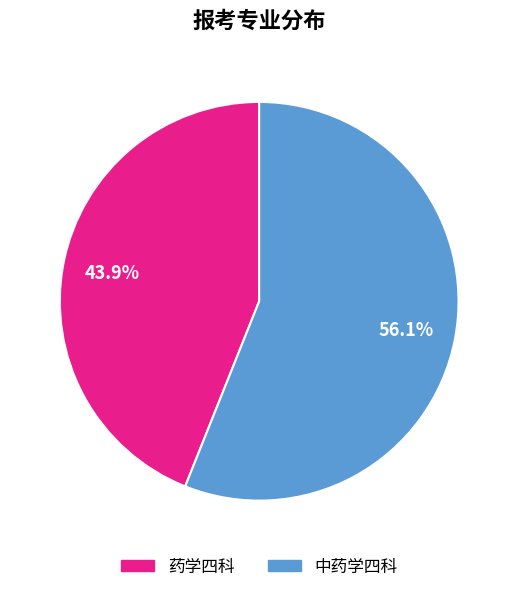

Is there a majority slice in this chart?

Yes